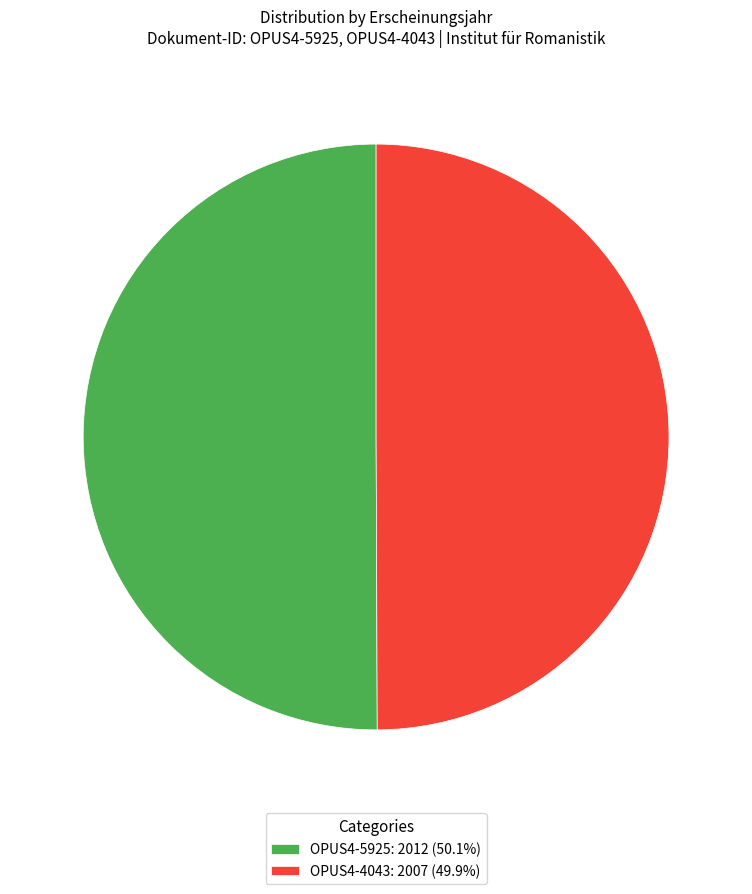

Is the sum of OPUS4-4043: 2007 (49.9%) and OPUS4-5925: 2012 (50.1%) greater than half?

Yes